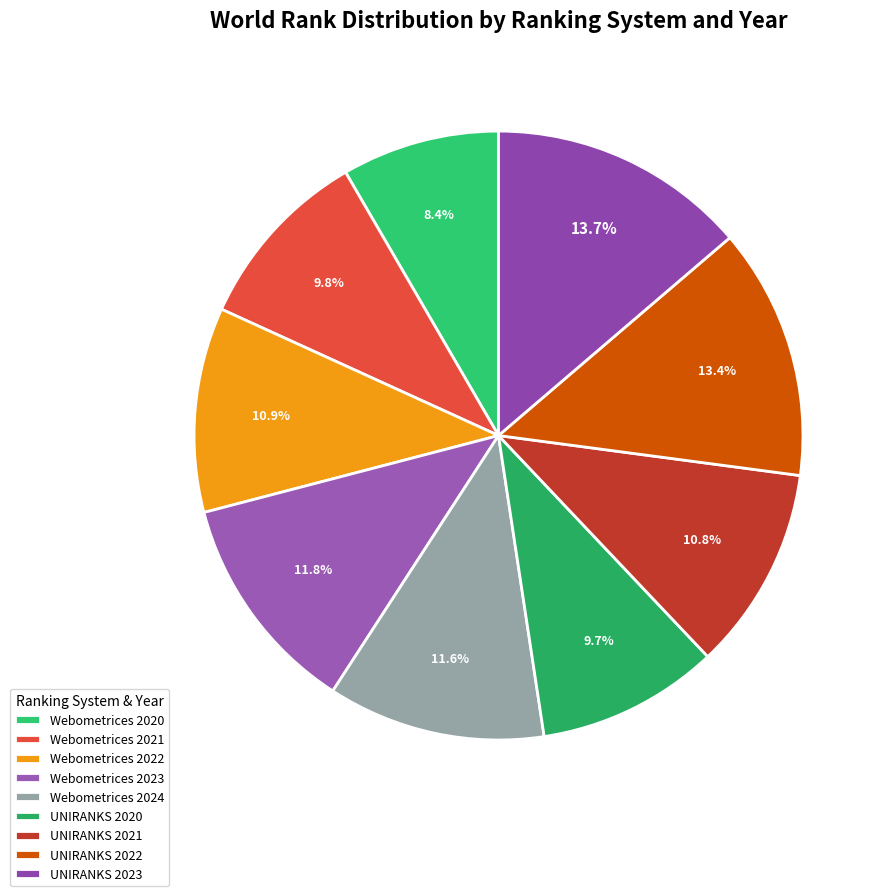

True or false: Webometrices 2022 accounts for 11% of the total.

True